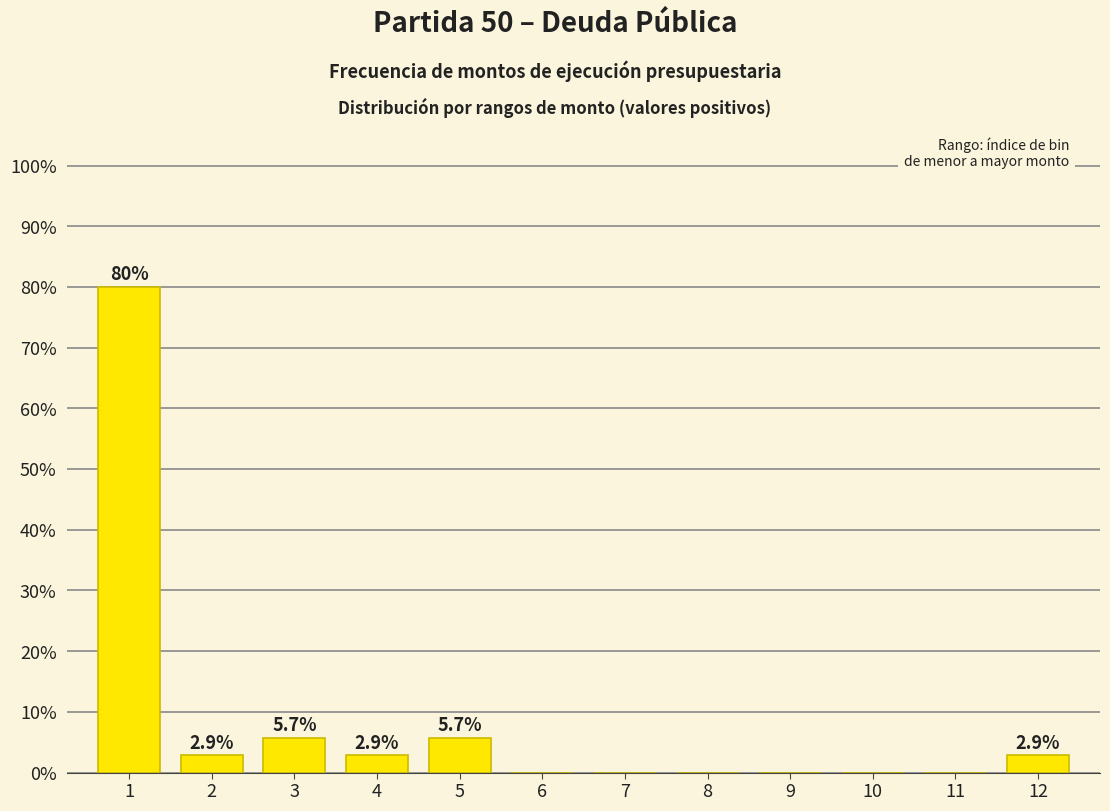

Reading left to right, transcribe all the data shown in this chart.

1=80.0	2=2.9	3=5.7	4=2.9	5=5.7	6=0.0	7=0.0	8=0.0	9=0.0	10=0.0	11=0.0	12=2.9